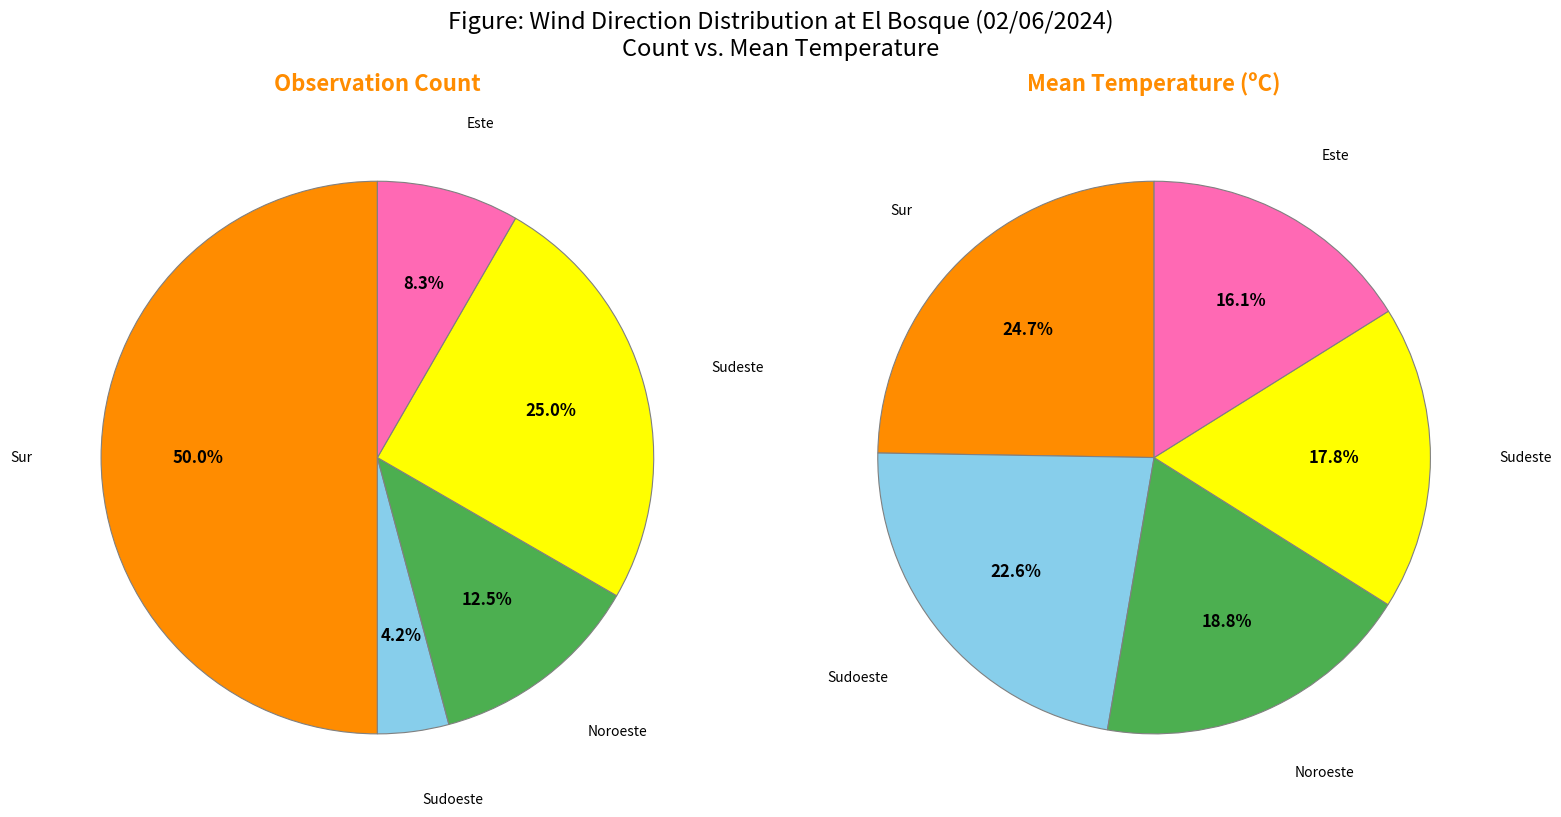

Which has a higher value, Sudoeste or Noroeste?

Sudoeste